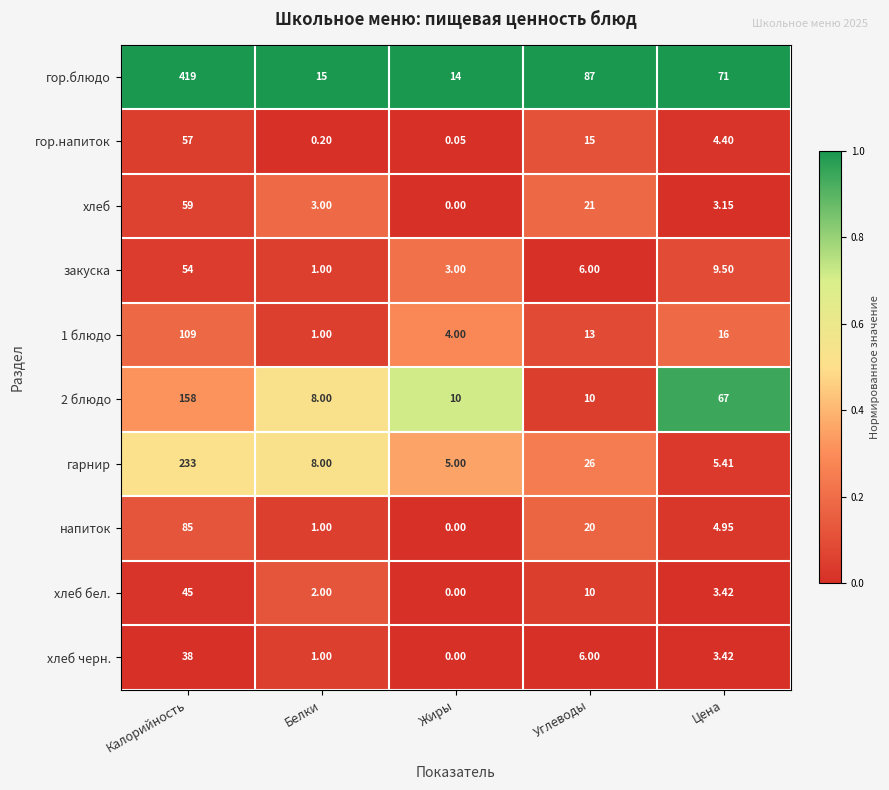

Count the number of categories in the chart.

5